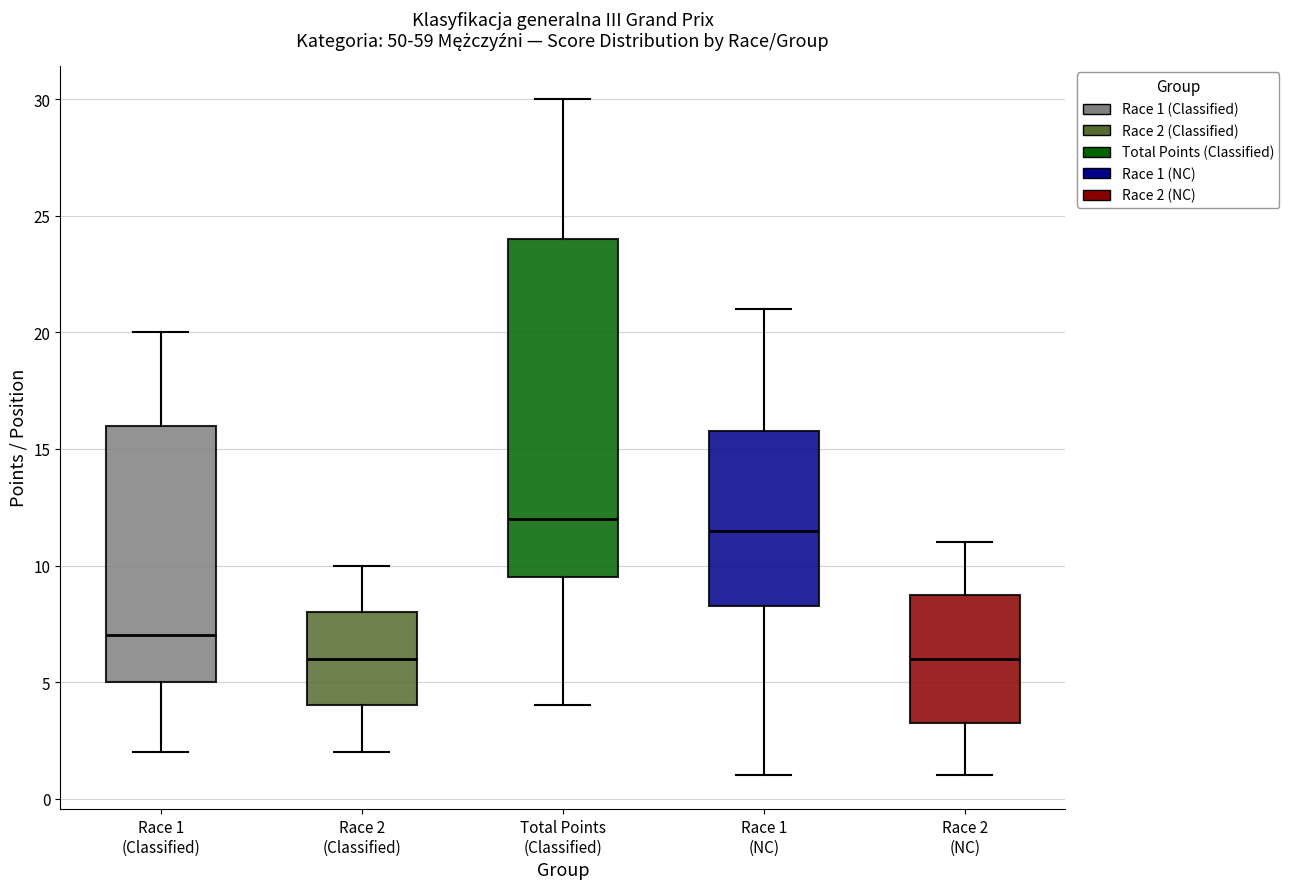

Where is the upper edge of the box for Total Points (Classified) on the y-axis? The values are not printed on the chart, so give them approximately, as read against the axis.

24.0